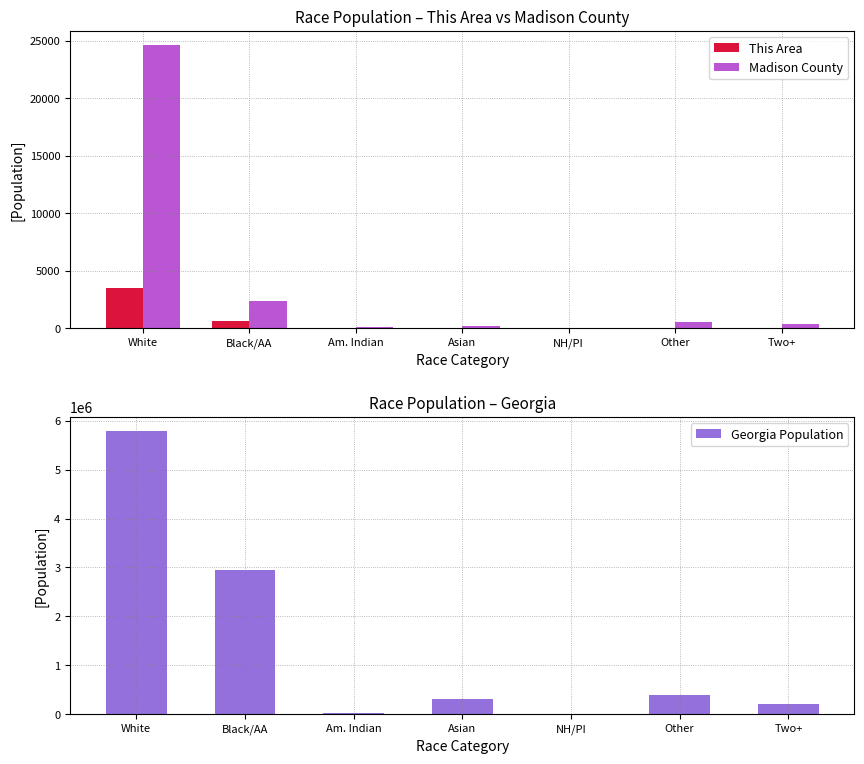

Rank the series at Asian from lowest to highest value.

This Area, Madison County, Georgia Population